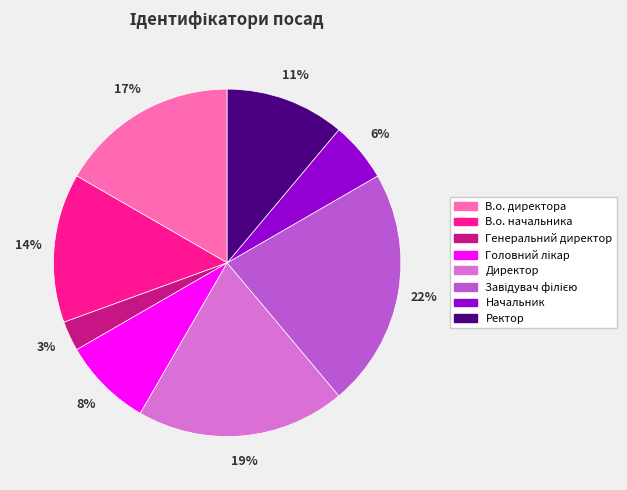

Is there any slice that represents more than half of the pie?

No